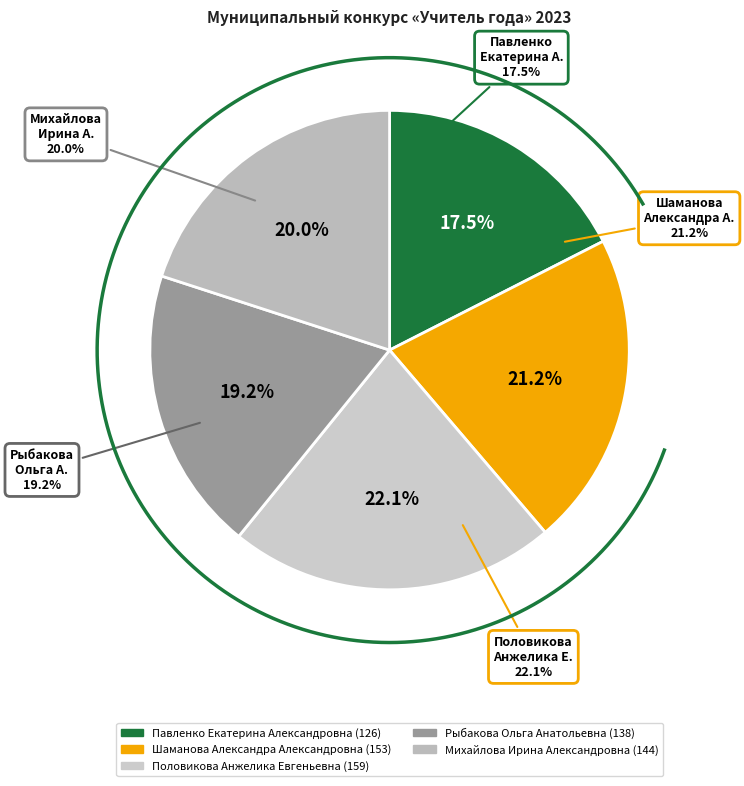

To the nearest percent, what is the combined percentage of Михайлова Ирина Александровна and Рыбакова Ольга Анатольевна?

39%